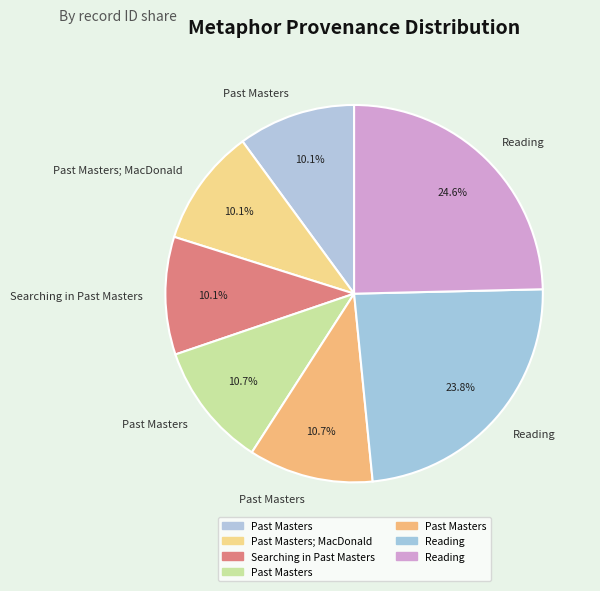

How many slices are in this pie chart?

7